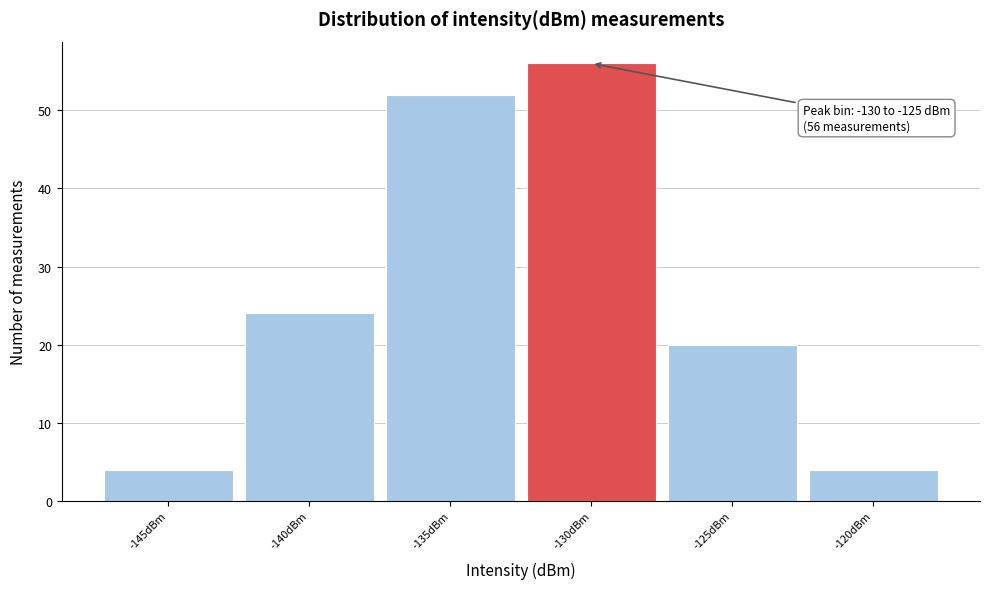

Reading left to right, list all the values displayed in this chart.

-145dBm=4	-140dBm=24	-135dBm=52	-130dBm=56	-125dBm=20	-120dBm=4